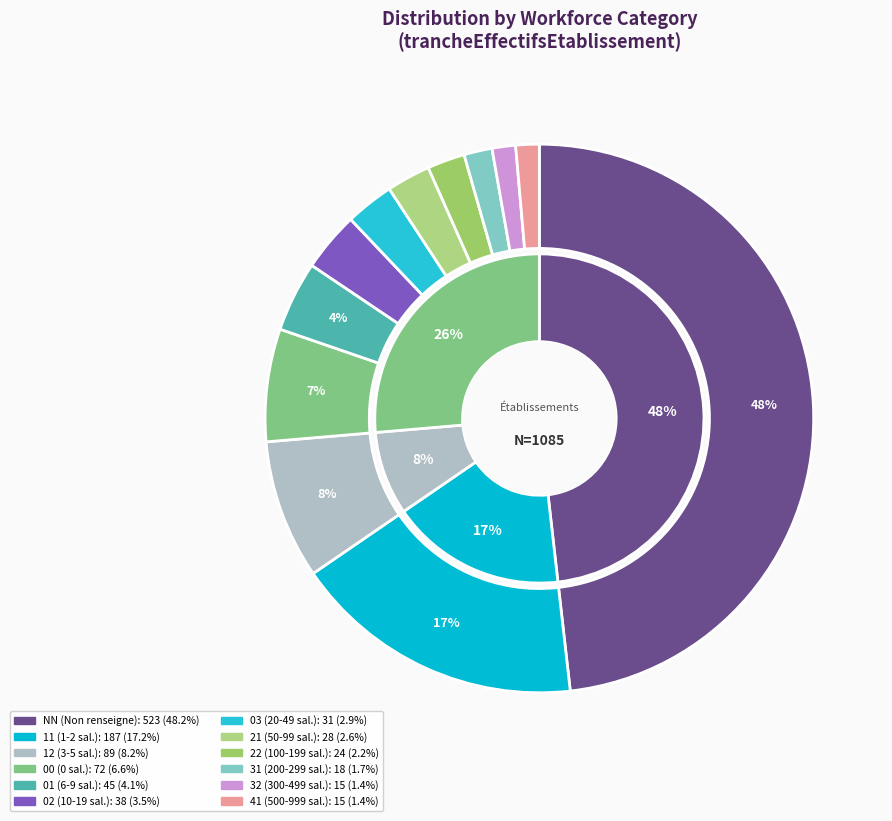

To the nearest percent, what is the difference between the largest and smallest slice percentages?

47%